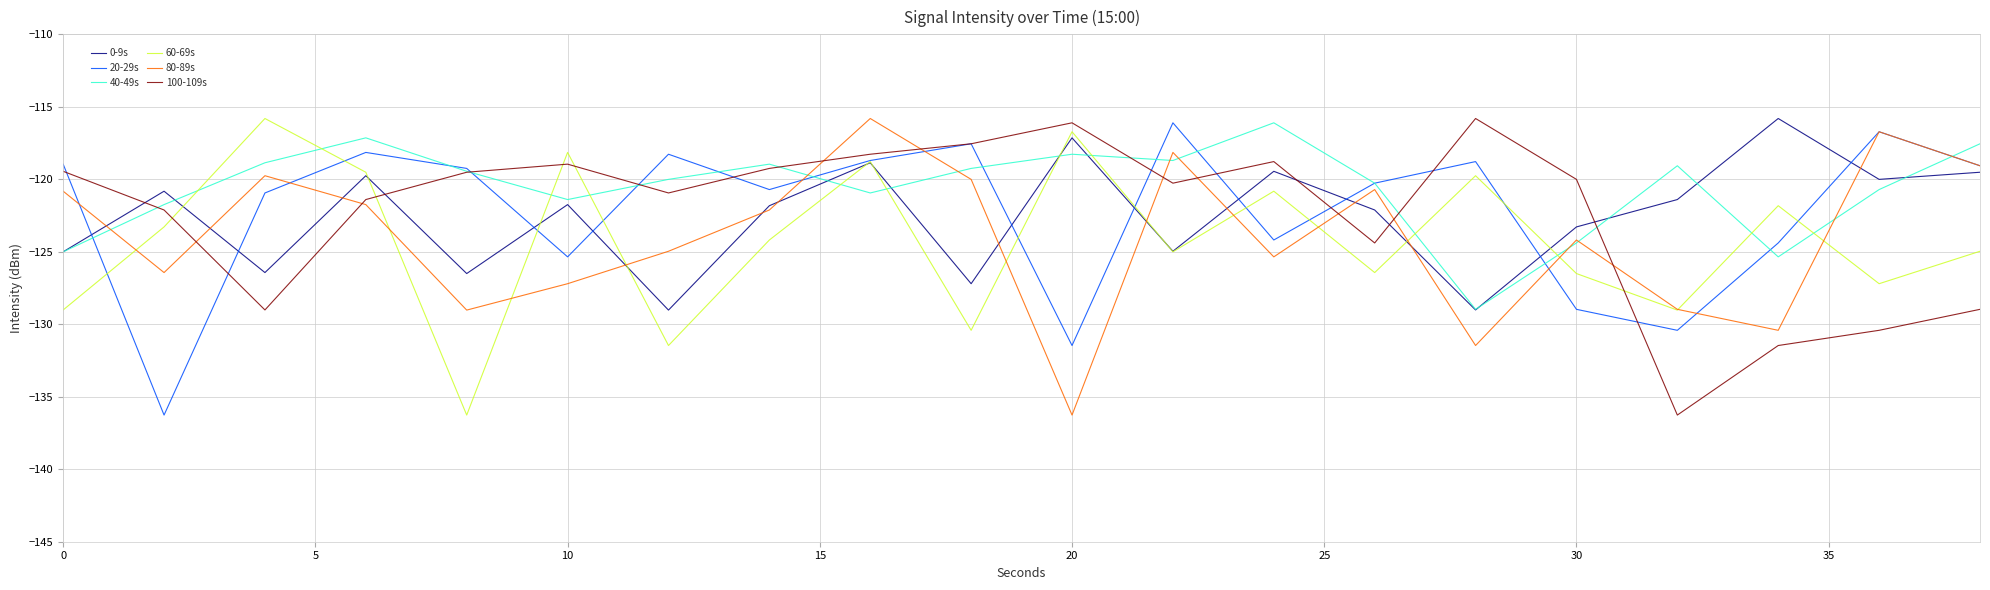

Which series has the largest total across all categories?

40-49s